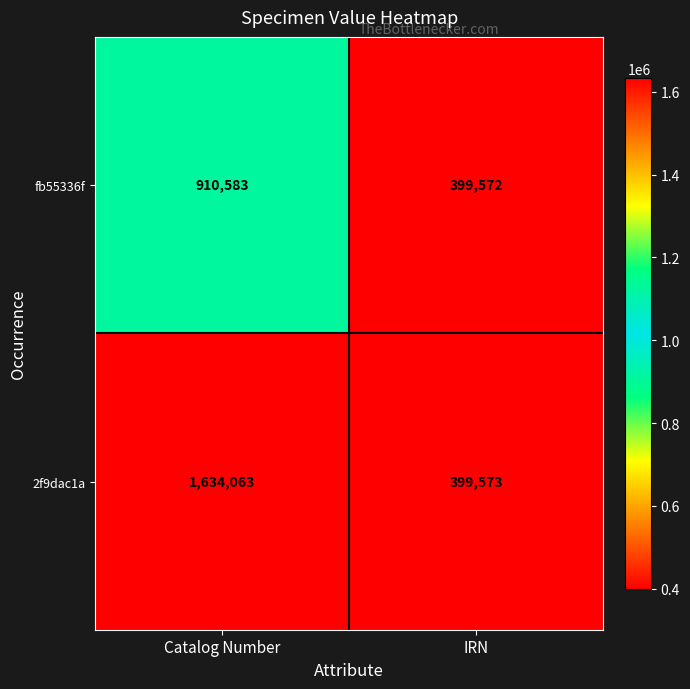

Which series has the widest spread of values?

2f9dac1a